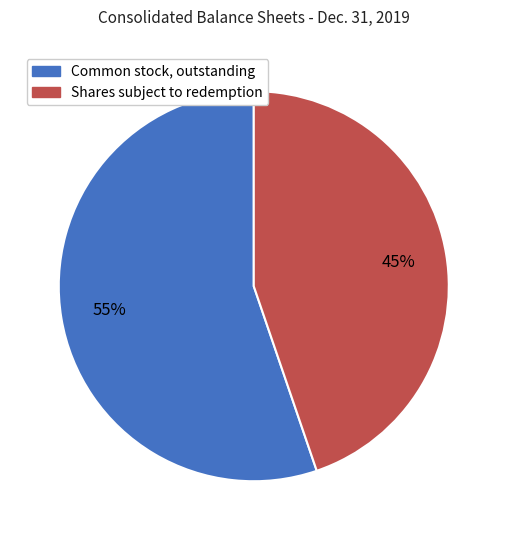

True or false: Common stock, outstanding accounts for 45% of the total.

False